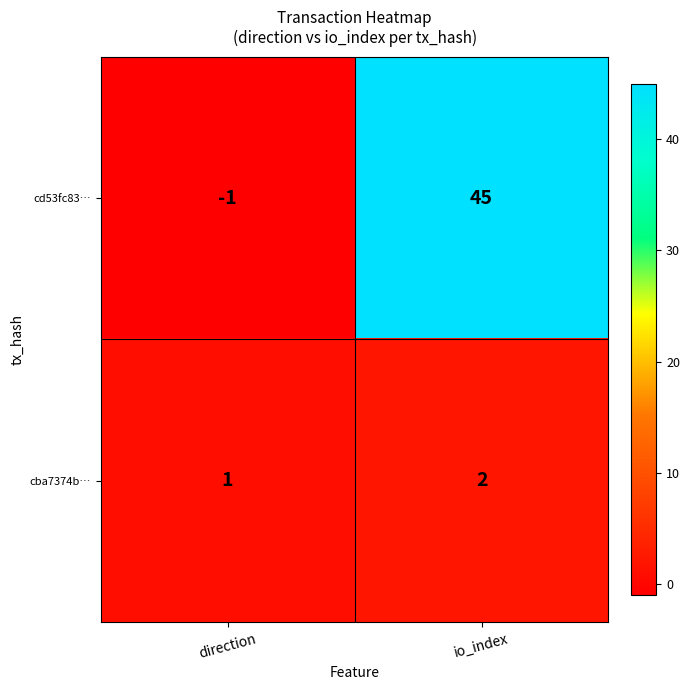

Rank the series at direction from highest to lowest value.

cba7374b…, cd53fc83…